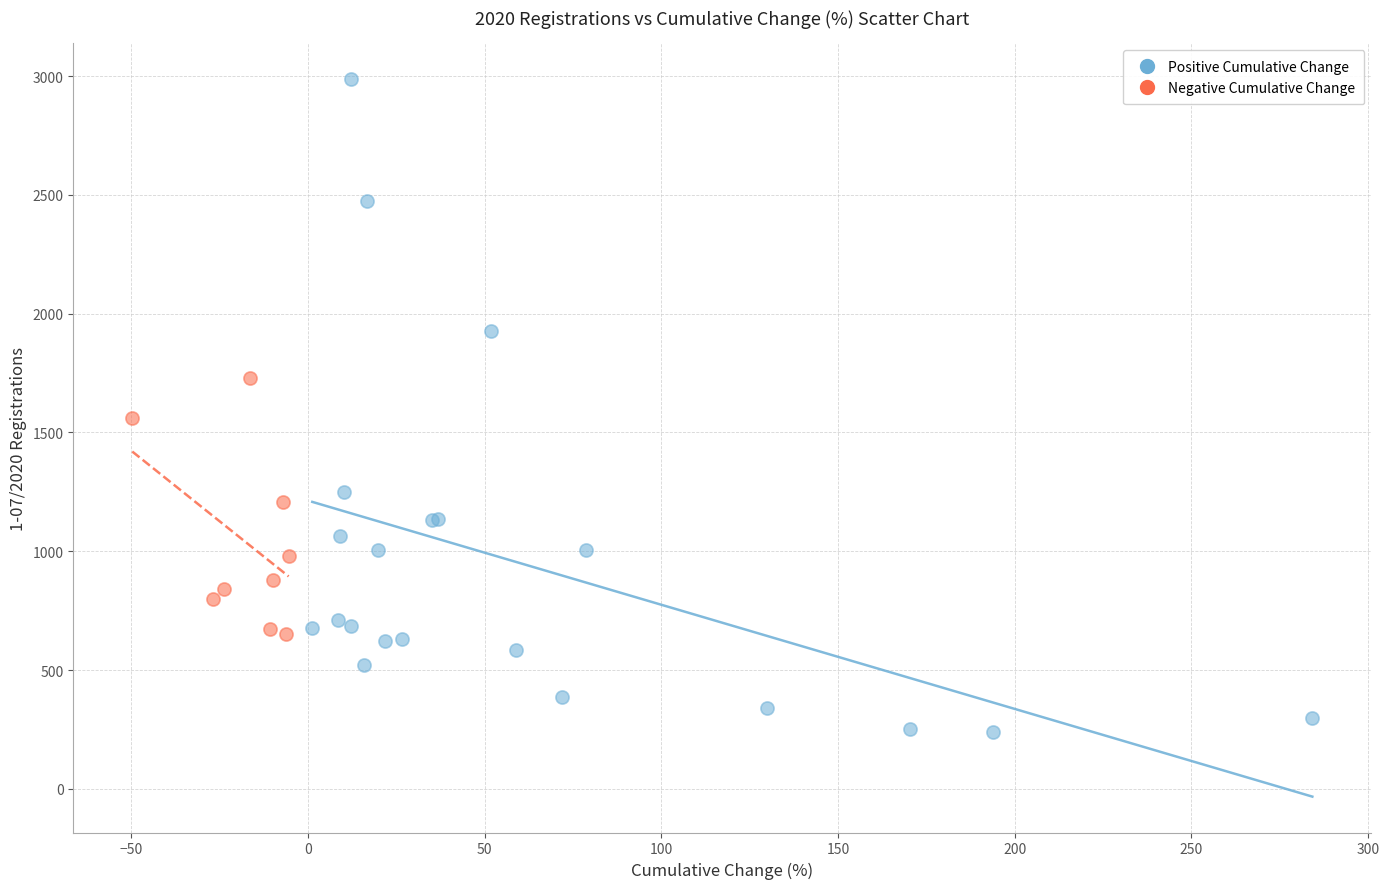

What are all the series names shown in the legend?

Positive Cumulative Change, Negative Cumulative Change